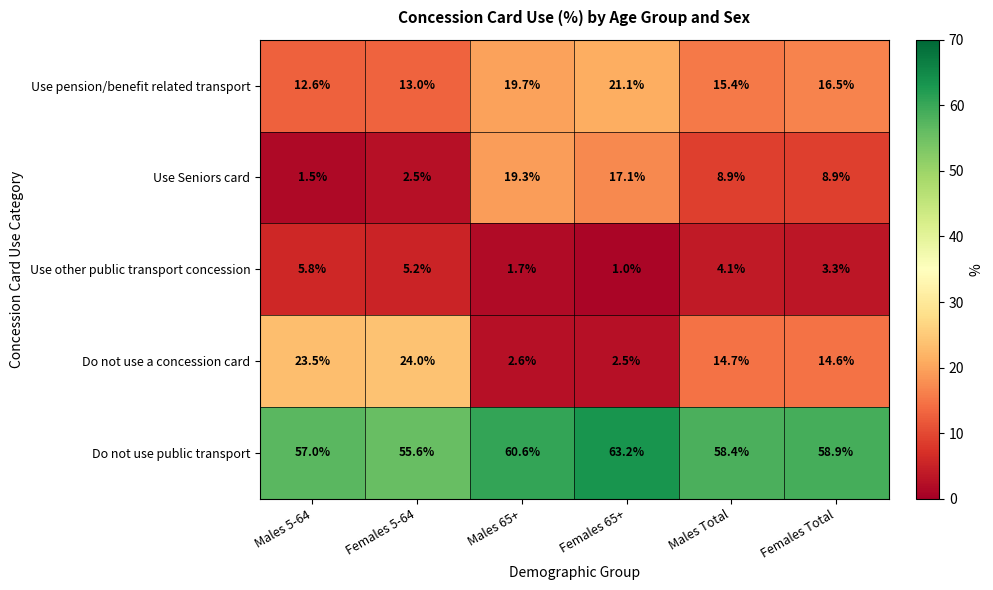

At how many categories does at least one series exceed 58?

4